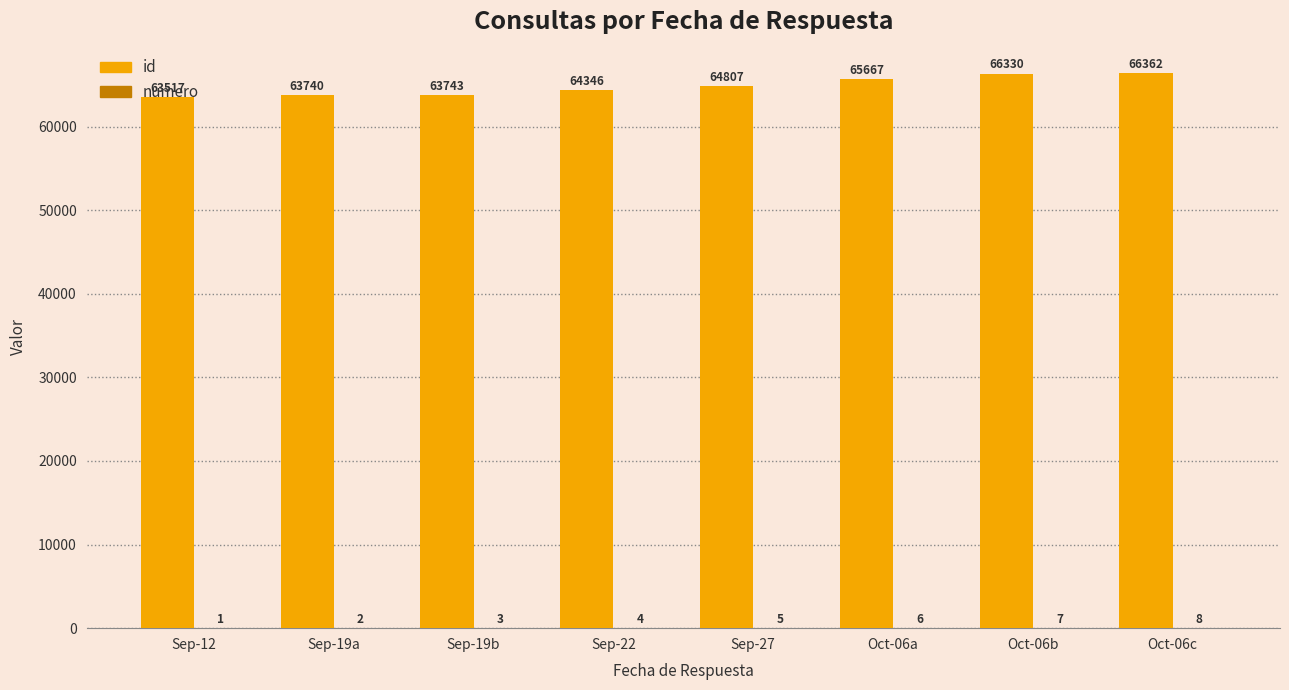

What is the total value across all series at Oct-06a?

65673